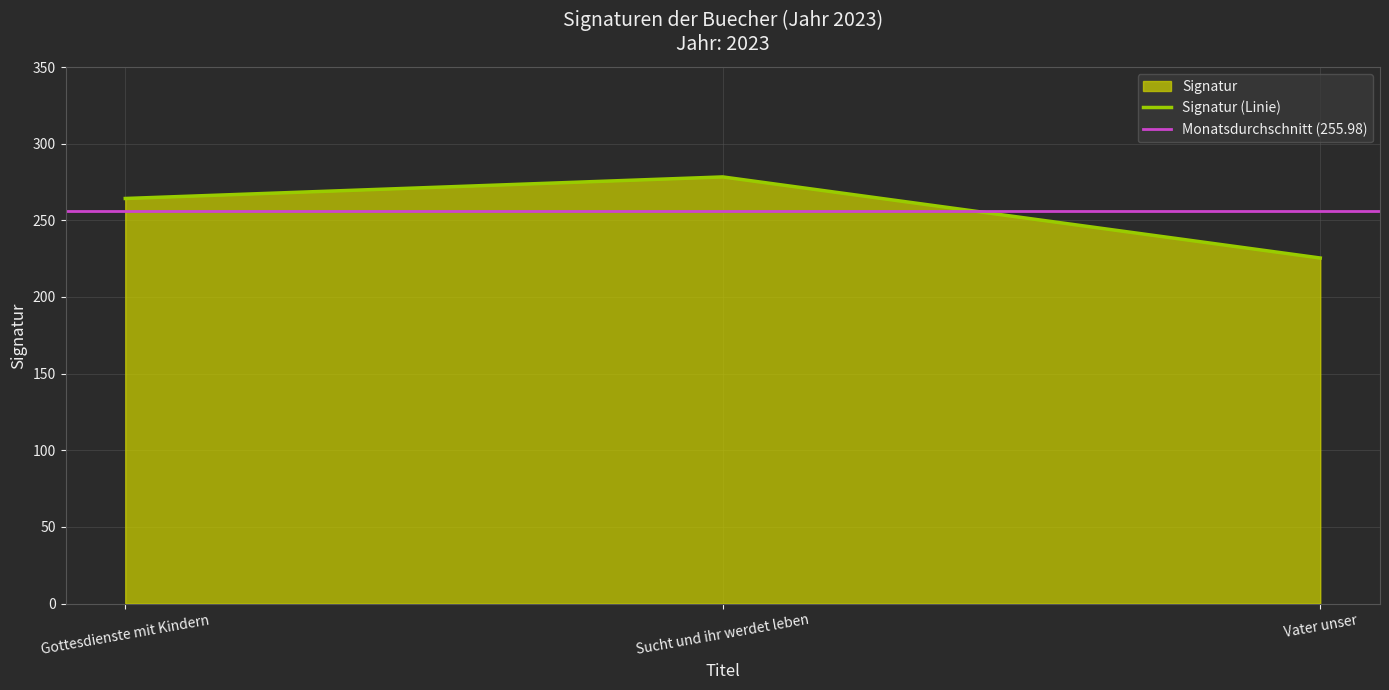

What is the smallest value displayed?

225.4